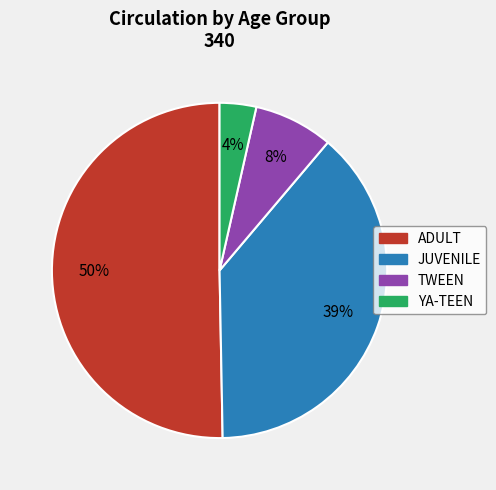

Combined, do TWEEN and YA-TEEN account for over 50%?

No